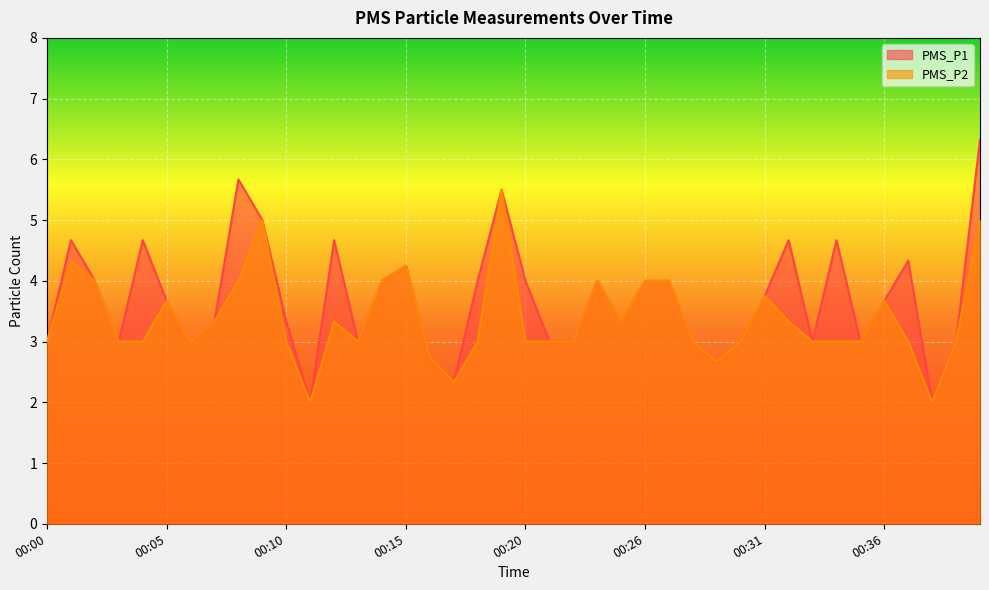

Does the chart display data point markers on the line(s)?

No